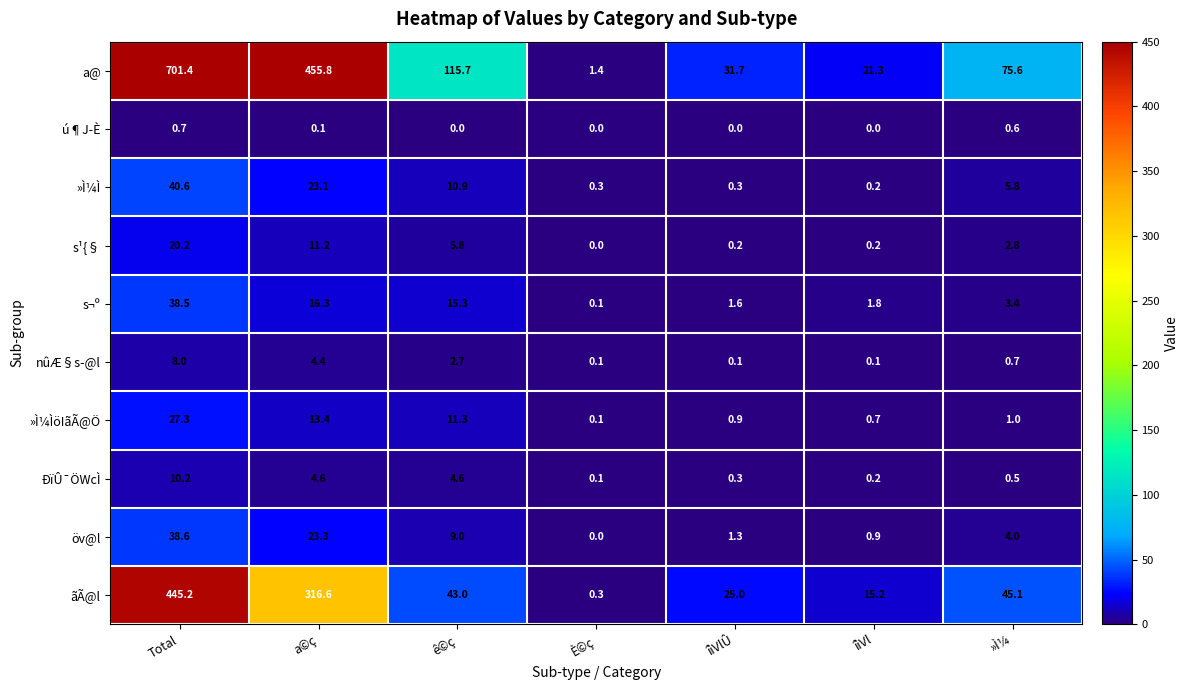

Which label corresponds to the largest value in the chart?

Total